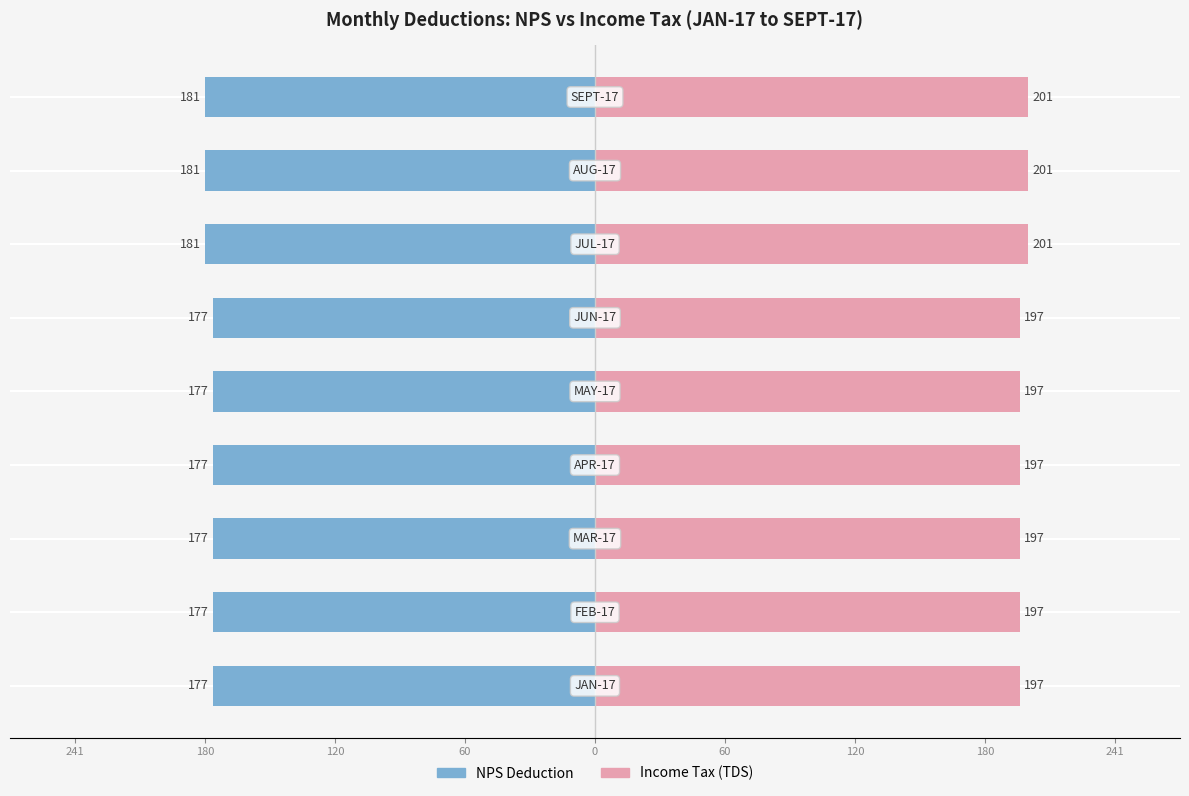

Reading right to left, extract all data points from this chart.

NPS Deduction: -181	-181	-181	-177	-177	-177	-177	-177	-177
Income Tax (TDS): 201	201	201	197	197	197	197	197	197